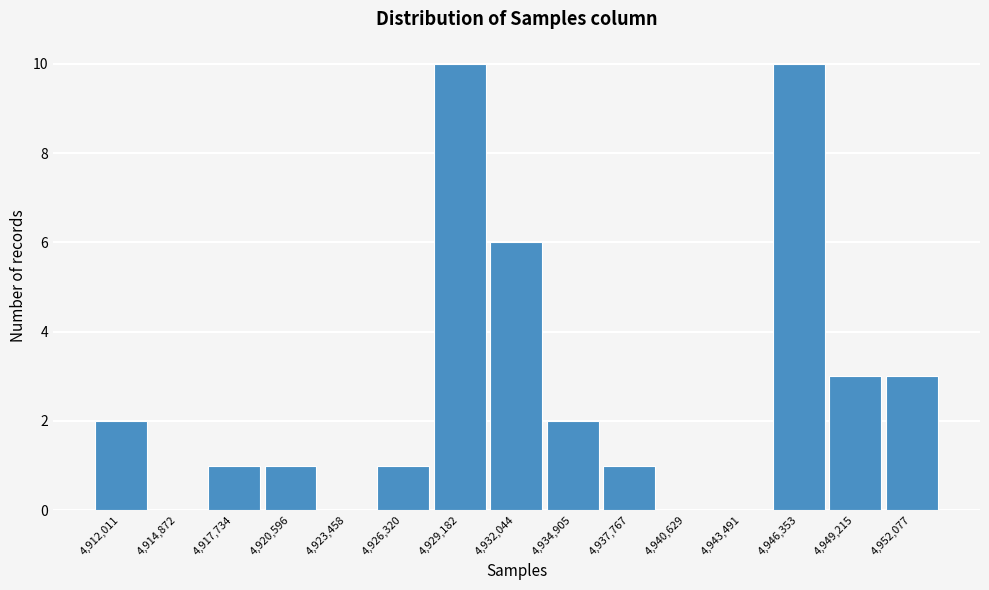

Reading left to right, extract all data points from this chart.

4,912,011=2	4,914,872=0	4,917,734=1	4,920,596=1	4,923,458=0	4,926,320=1	4,929,182=10	4,932,044=6	4,934,905=2	4,937,767=1	4,940,629=0	4,943,491=0	4,946,353=10	4,949,215=3	4,952,077=3